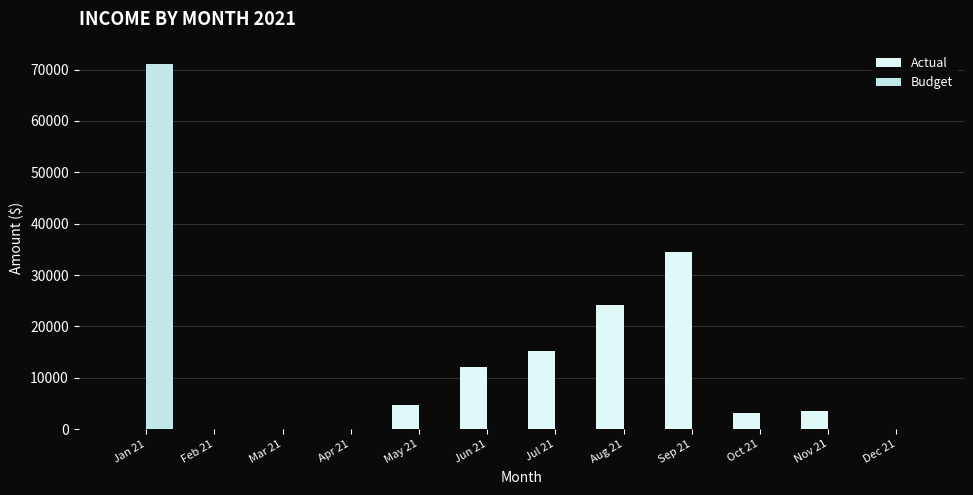

How many groups of bars are there?

12